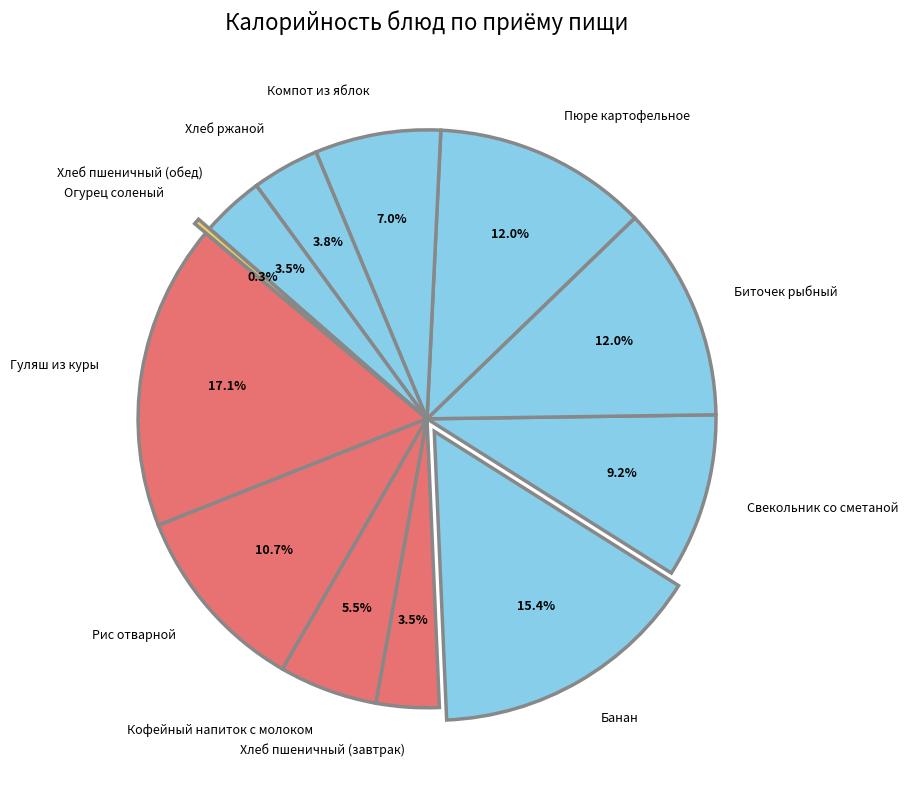

Is there a majority slice in this chart?

No